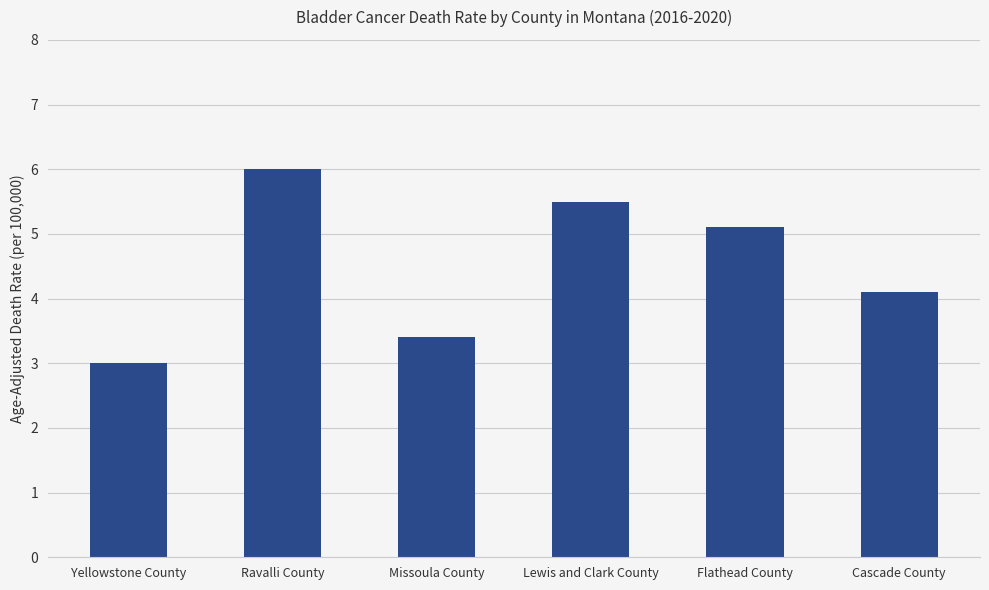

How many data points does each series have?

6